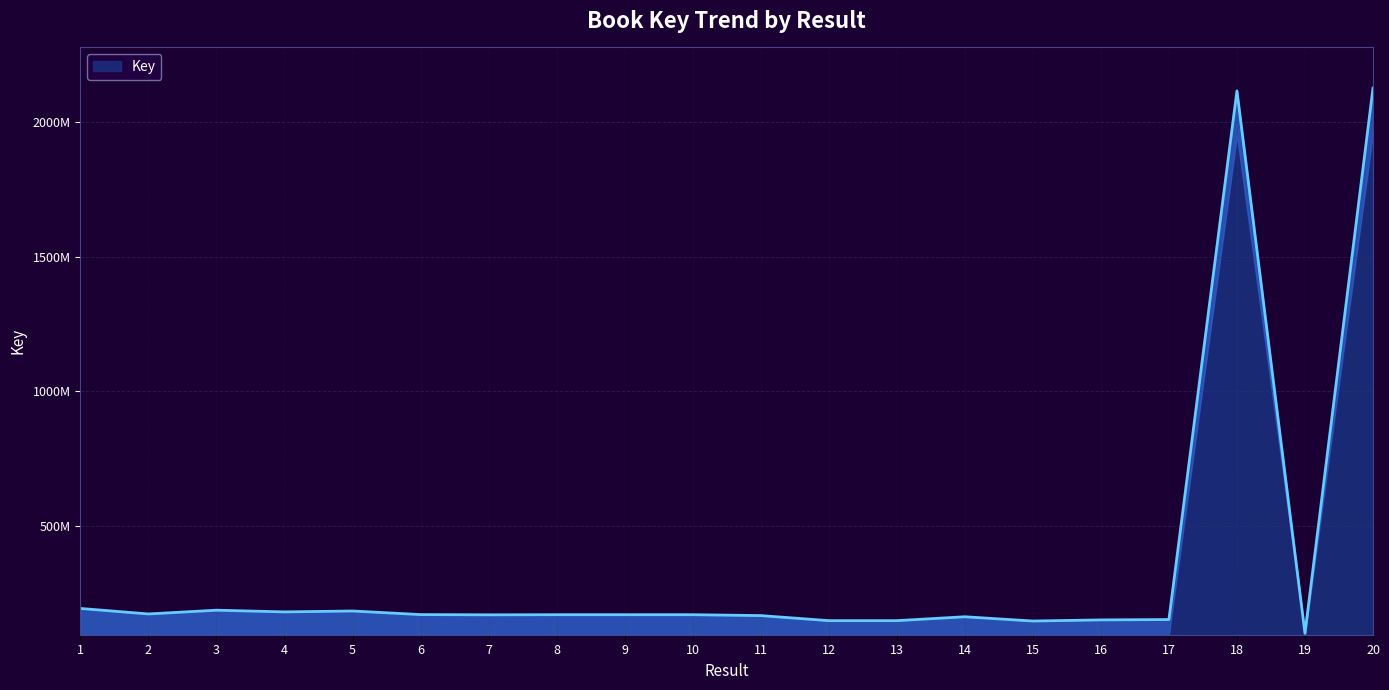

Where is the data nearest to the value 1114025090?

1